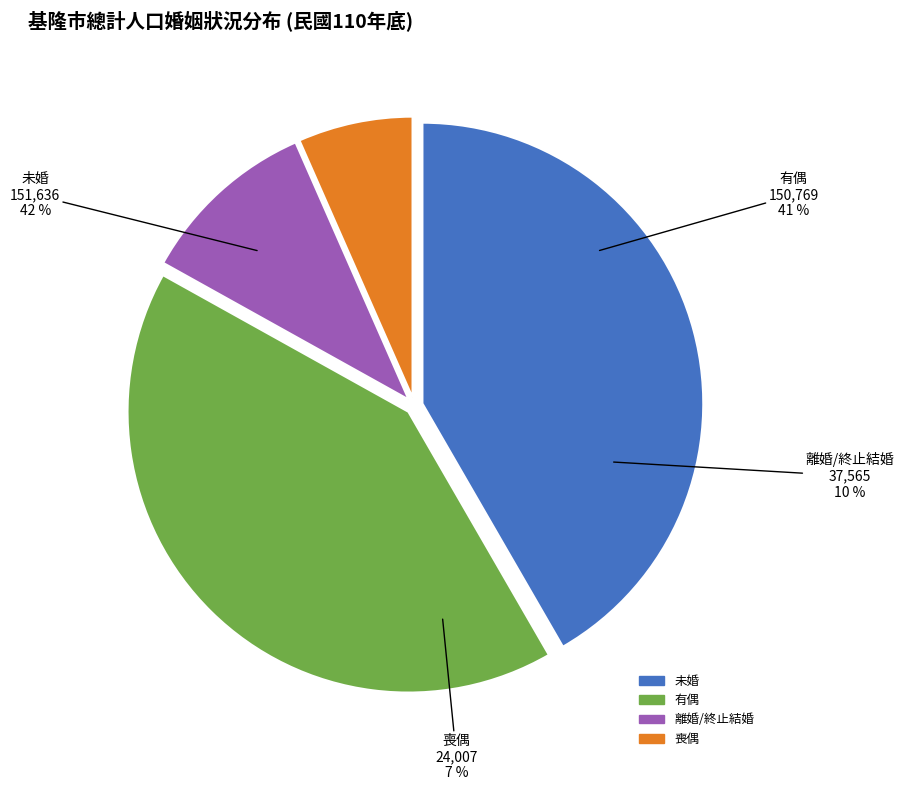

Combined, what portion of the pie is 未婚 and 有偶?

83.1%